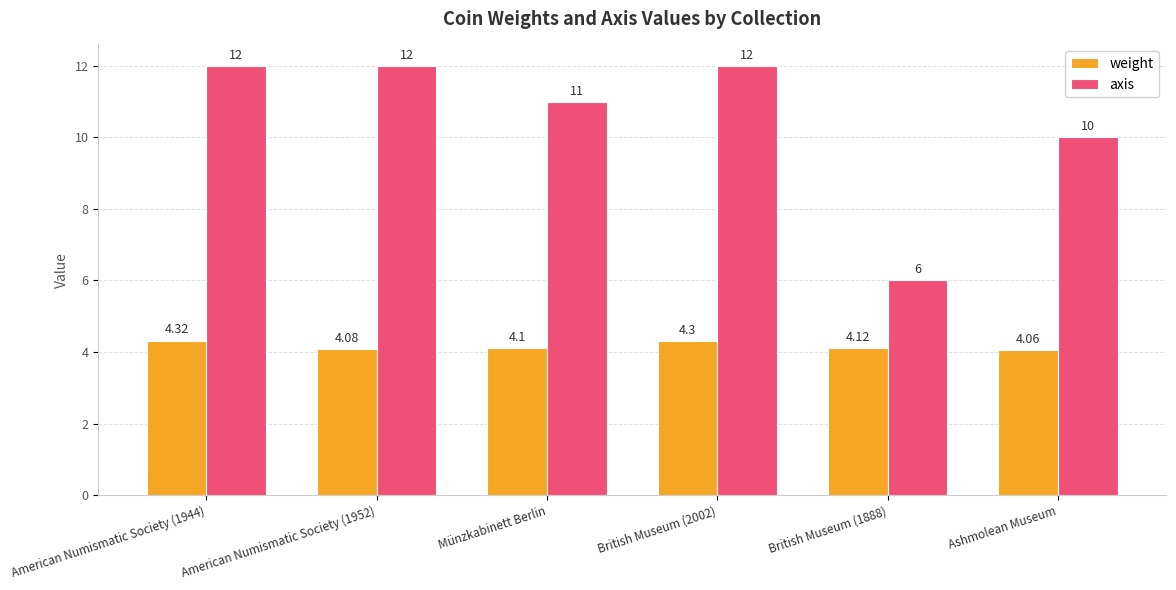

Rank the series by their maximum value, from highest to lowest.

axis, weight